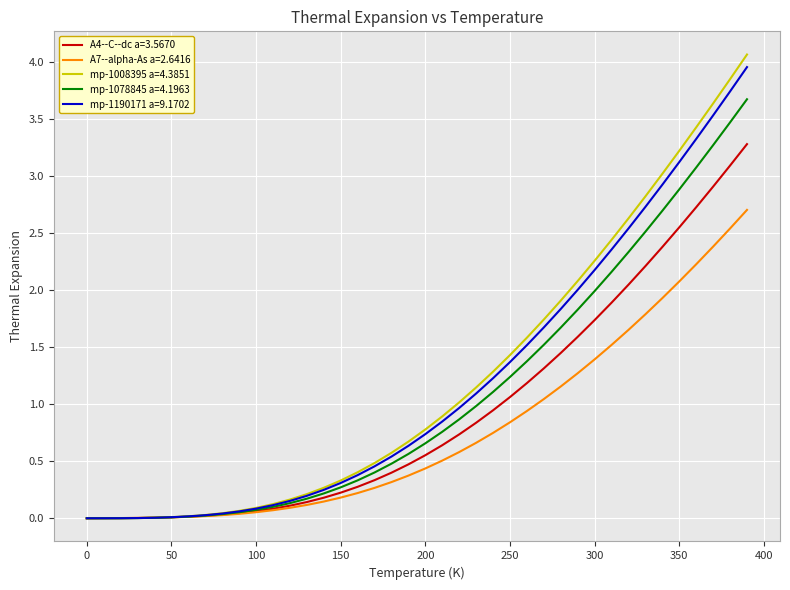

How many categories are shown in the chart?

40